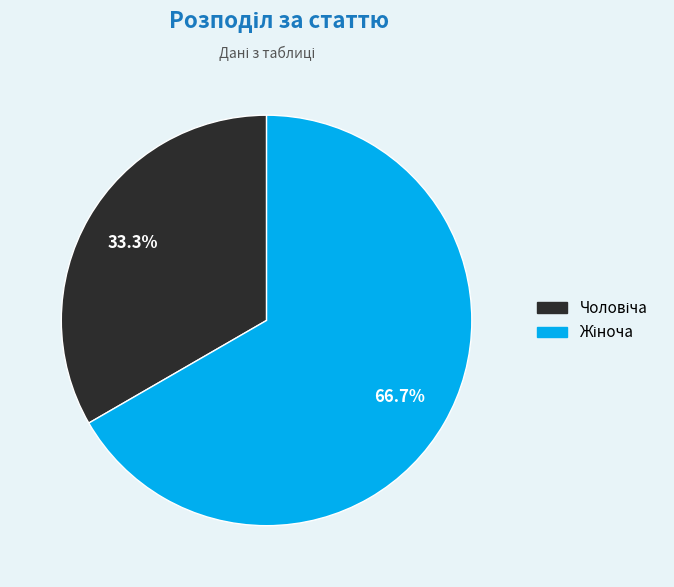

To the nearest percent, what is the average slice percentage?

50%